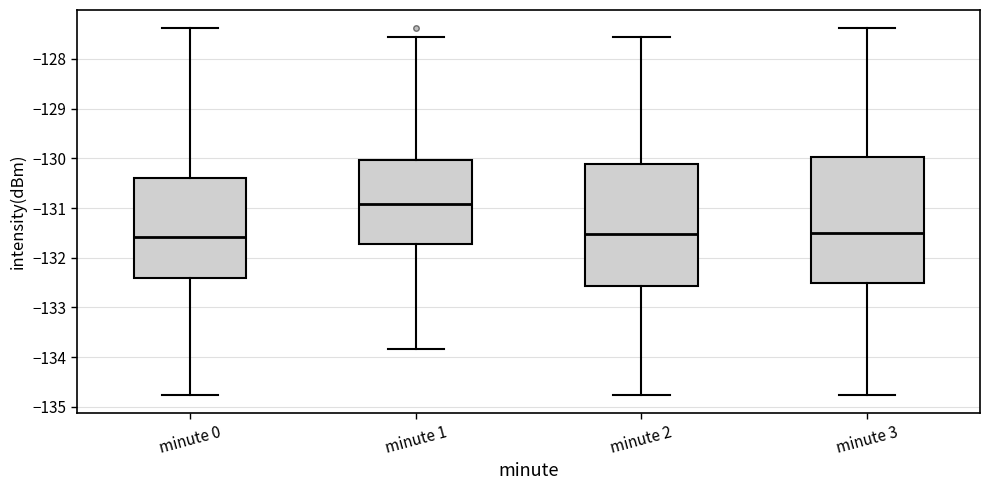

Reading left to right, transcribe this box plot: for each box, give where its median line is, the range the box spans, and where its two whiskers end, as read against the y-axis. The values are not printed on the chart, so give them approximately, as read against the axis.

minute 0: median -131.6, box -132.4 to -130.4, whiskers -134.8 to -127.4
minute 1: median -130.9, box -131.7 to -130.0, whiskers -133.8 to -127.6
minute 2: median -131.5, box -132.6 to -130.1, whiskers -134.8 to -127.6
minute 3: median -131.5, box -132.5 to -130.0, whiskers -134.8 to -127.4